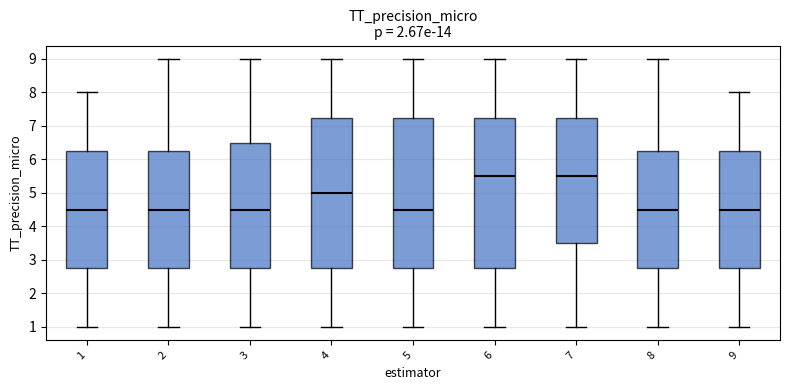

Reading left to right, transcribe this box plot: for each box, give where its median line is, the range the box spans, and where its two whiskers end, as read against the y-axis. The values are not printed on the chart, so give them approximately, as read against the axis.

1: median 4.5, box 2.8 to 6.3, whiskers 1.0 to 8.0
2: median 4.5, box 2.8 to 6.3, whiskers 1.0 to 9.0
3: median 4.5, box 2.8 to 6.5, whiskers 1.0 to 9.0
4: median 5.0, box 2.8 to 7.3, whiskers 1.0 to 9.0
5: median 4.5, box 2.8 to 7.3, whiskers 1.0 to 9.0
6: median 5.5, box 2.8 to 7.3, whiskers 1.0 to 9.0
7: median 5.5, box 3.5 to 7.3, whiskers 1.0 to 9.0
8: median 4.5, box 2.8 to 6.3, whiskers 1.0 to 9.0
9: median 4.5, box 2.8 to 6.3, whiskers 1.0 to 8.0